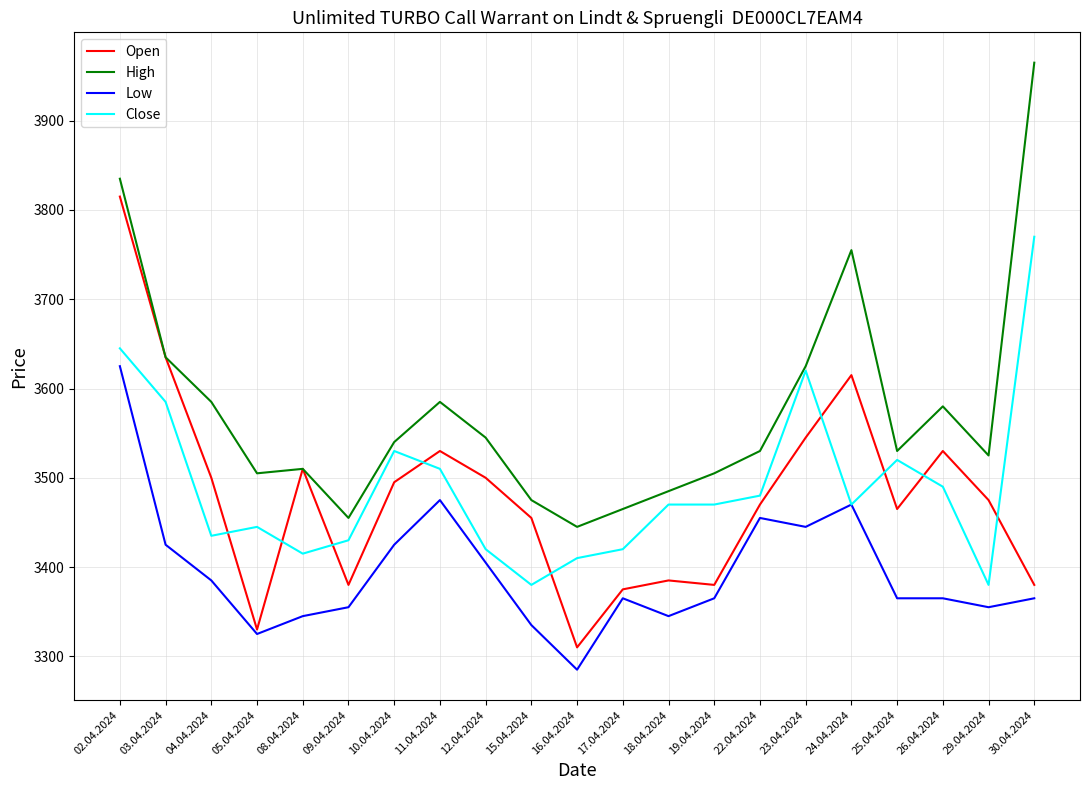

True or false: Open and Close intersect in this chart.

True